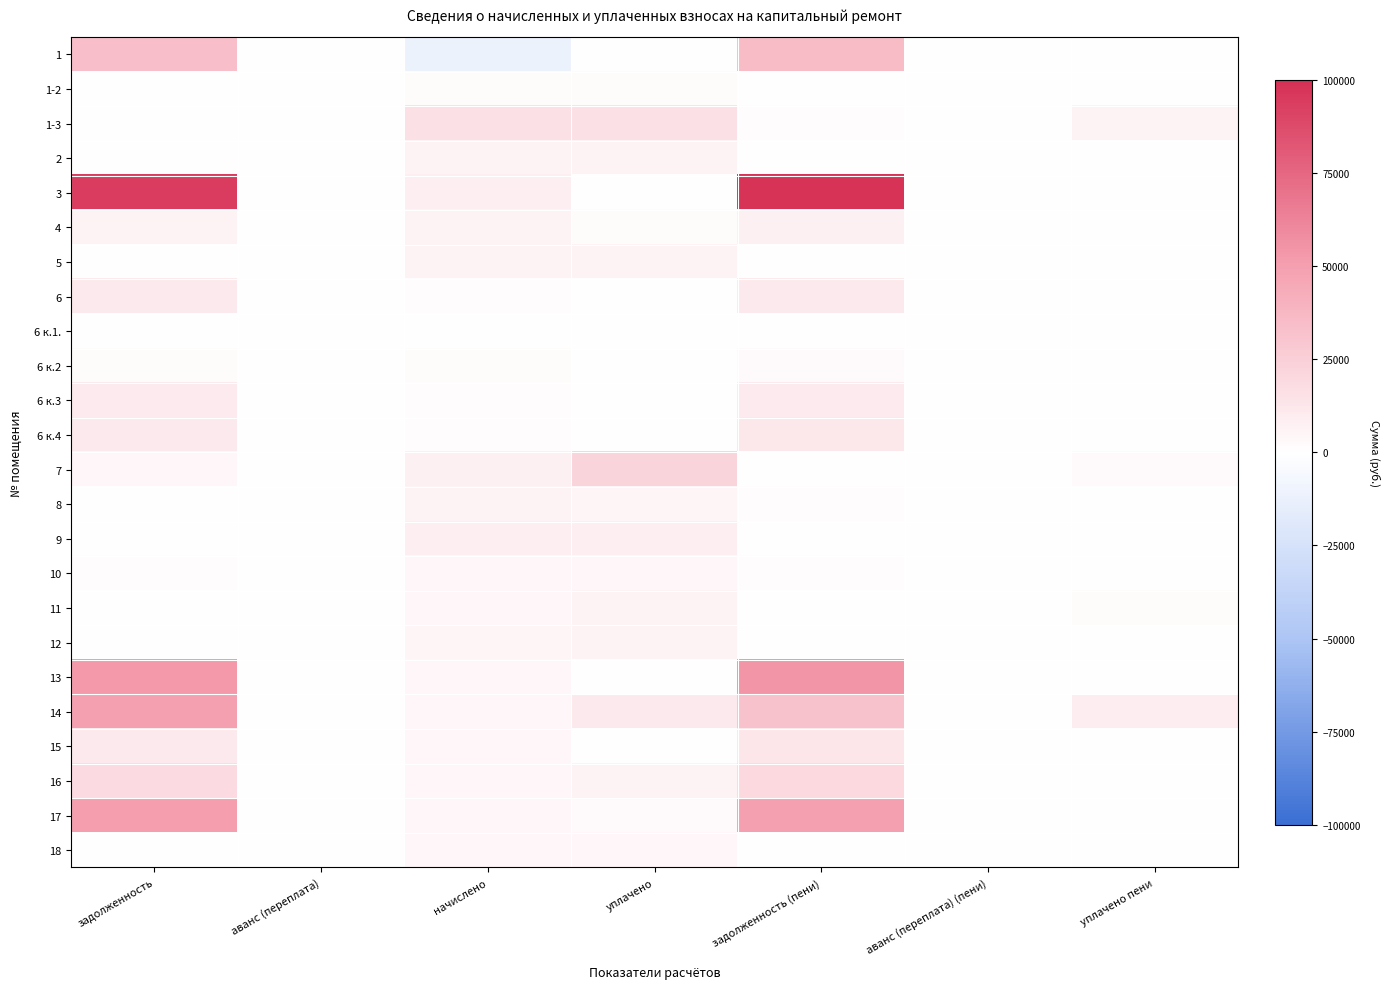

Reading right to left, what are all the values shown in this chart?

1: уплачено пени=0.0	аванс (переплата) (пени)=0.0	задолженность (пени)=35071.2	уплачено=0.0	начислено=-11283.5	аванс (переплата)=0.0	задолженность=33582.1
1-2: уплачено пени=0.0	аванс (переплата) (пени)=9.6	задолженность (пени)=0.0	уплачено=1797.9	начислено=1886.2	аванс (переплата)=5.6	задолженность=0.0
1-3: уплачено пени=6047.0	аванс (переплата) (пени)=0.0	задолженность (пени)=879.6	уплачено=15353.0	начислено=16224.0	аванс (переплата)=0.0	задолженность=395.7
2: уплачено пени=0.0	аванс (переплата) (пени)=0.0	задолженность (пени)=493.5	уплачено=5871.7	начислено=5922.1	аванс (переплата)=0.0	задолженность=493.5
3: уплачено пени=0.0	аванс (переплата) (пени)=0.0	задолженность (пени)=98210.7	уплачено=0.0	начислено=8087.9	аванс (переплата)=0.0	задолженность=94271.9
4: уплачено пени=311.2	аванс (переплата) (пени)=0.0	задолженность (пени)=7792.6	уплачено=1688.8	начислено=6993.0	аванс (переплата)=0.0	задолженность=5937.9
5: уплачено пени=0.0	аванс (переплата) (пени)=0.0	задолженность (пени)=514.8	уплачено=6125.3	начислено=6177.8	аванс (переплата)=0.0	задолженность=514.8
6: уплачено пени=0.0	аванс (переплата) (пени)=0.0	задолженность (пени)=11587.8	уплачено=0.0	начислено=1310.6	аванс (переплата)=0.0	задолженность=11019.6
6 к.1.: уплачено пени=0.0	аванс (переплата) (пени)=0.0	задолженность (пени)=0.0	уплачено=0.0	начислено=0.0	аванс (переплата)=0.0	задолженность=0.0
6 к.2: уплачено пени=0.0	аванс (переплата) (пени)=0.0	задолженность (пени)=2694.4	уплачено=0.0	начислено=1630.3	аванс (переплата)=0.0	задолженность=2230.2
6 к.3: уплачено пени=0.0	аванс (переплата) (пени)=0.0	задолженность (пени)=10881.1	уплачено=0.0	начислено=1230.7	аванс (переплата)=0.0	задолженность=10347.6
6 к.4: уплачено пени=0.0	аванс (переплата) (пени)=0.0	задолженность (пени)=12294.3	уплачено=0.0	начислено=1390.6	аванс (переплата)=0.0	задолженность=11691.5
7: уплачено пени=3048.3	аванс (переплата) (пени)=0.0	задолженность (пени)=586.1	уплачено=22556.2	начислено=7033.0	аванс (переплата)=0.0	задолженность=4182.1
8: уплачено пени=0.0	аванс (переплата) (пени)=0.0	задолженность (пени)=799.0	уплачено=4800.0	начислено=5930.0	аванс (переплата)=0.0	задолженность=516.5
9: уплачено пени=0.0	аванс (переплата) (пени)=61.8	задолженность (пени)=0.0	уплачено=8113.0	начислено=8167.8	аванс (переплата)=43.7	задолженность=0.0
10: уплачено пени=0.0	аванс (переплата) (пени)=0.0	задолженность (пени)=907.1	уплачено=4027.1	начислено=4579.4	аванс (переплата)=0.0	задолженность=784.3
11: уплачено пени=1677.1	аванс (переплата) (пени)=0.0	задолженность (пени)=367.0	уплачено=6167.5	начислено=4403.6	аванс (переплата)=0.0	задолженность=736.4
12: уплачено пени=148.6	аванс (переплата) (пени)=0.0	задолженность (пени)=0.0	уплачено=6126.6	начислено=4715.3	аванс (переплата)=0.0	задолженность=0.0
13: уплачено пени=0.0	аванс (переплата) (пени)=0.0	задолженность (пени)=54301.8	уплачено=312.5	начислено=4651.3	аванс (переплата)=0.0	задолженность=52349.1
14: уплачено пени=8597.0	аванс (переплата) (пени)=0.0	задолженность (пени)=31587.7	уплачено=11579.0	начислено=4419.6	аванс (переплата)=0.0	задолженность=49740.5
15: уплачено пени=0.0	аванс (переплата) (пени)=0.0	задолженность (пени)=13108.6	уплачено=0.0	начислено=4619.4	аванс (переплата)=0.0	задолженность=11665.7
16: уплачено пени=0.0	аванс (переплата) (пени)=0.0	задолженность (пени)=19806.8	уплачено=5674.8	начислено=4611.4	аванс (переплата)=0.0	задолженность=18370.8
17: уплачено пени=0.0	аванс (переплата) (пени)=0.0	задолженность (пени)=49597.4	уплачено=2703.9	начислено=4459.6	аванс (переплата)=0.0	задолженность=50190.3
18: уплачено пени=0.0	аванс (переплата) (пени)=0.0	задолженность (пени)=388.9	уплачено=4278.3	начислено=4667.3	аванс (переплата)=0.0	задолженность=7.0